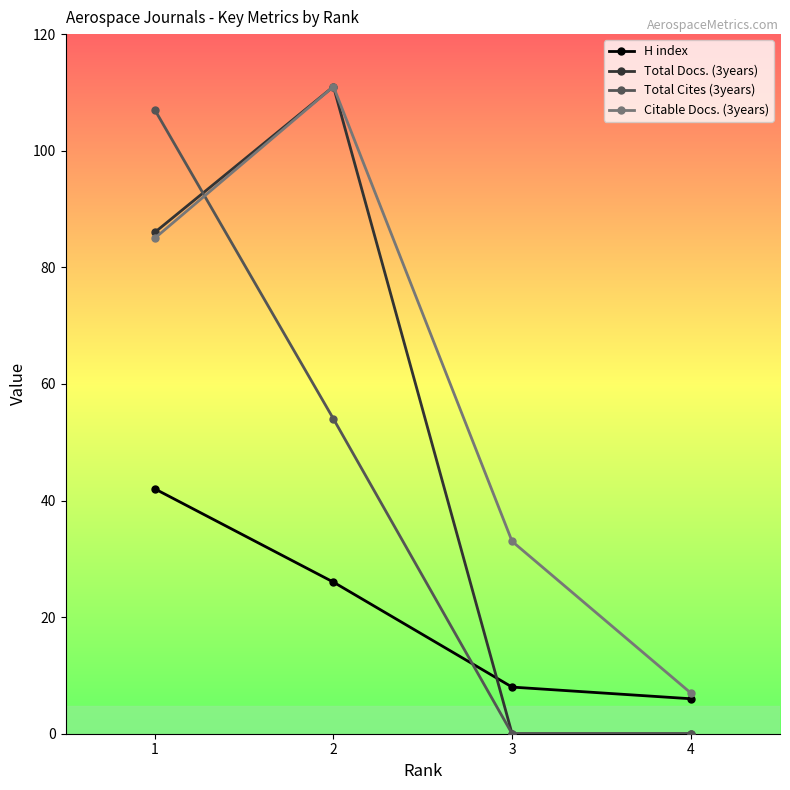

What value does the H index series have at 4, to the nearest 10?

10